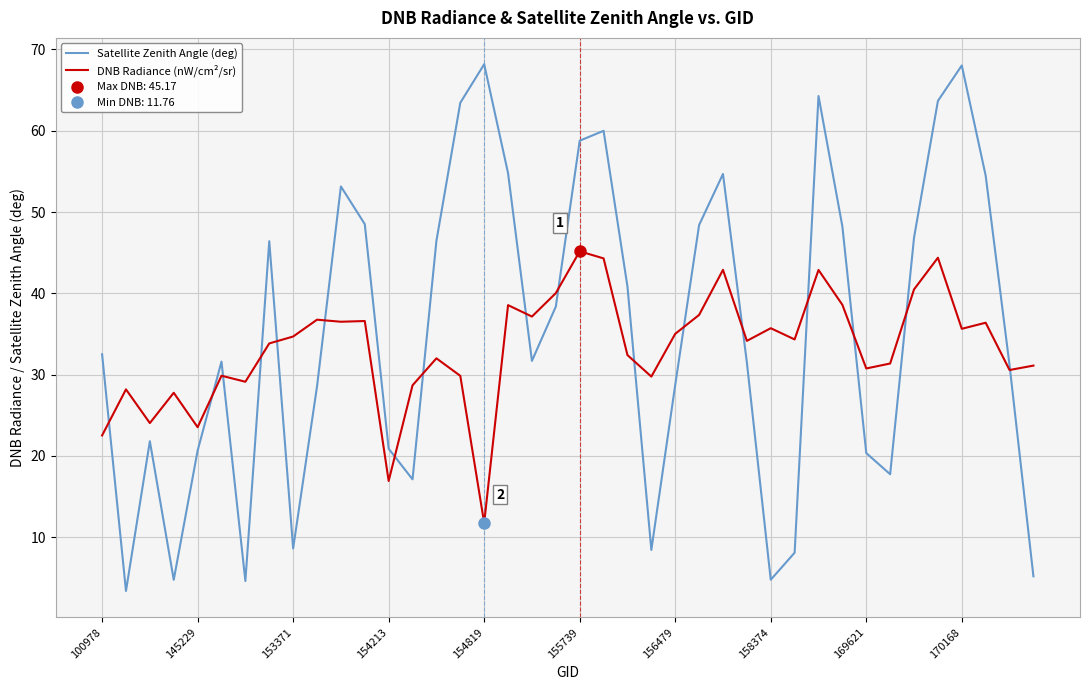

What is the value of the DNB Radiance (nW/cm²/sr) point at the 4th from the left?

27.8